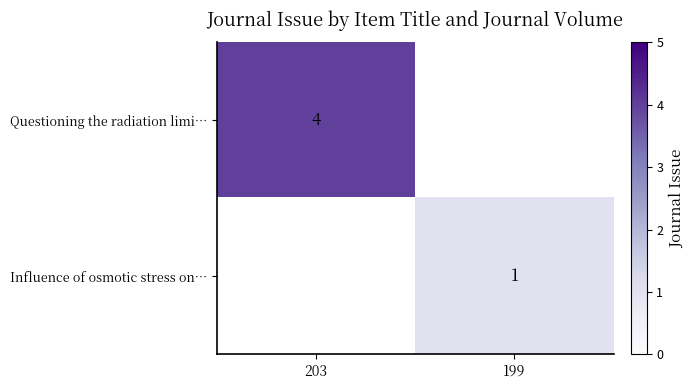

How many data points does each series have?

2